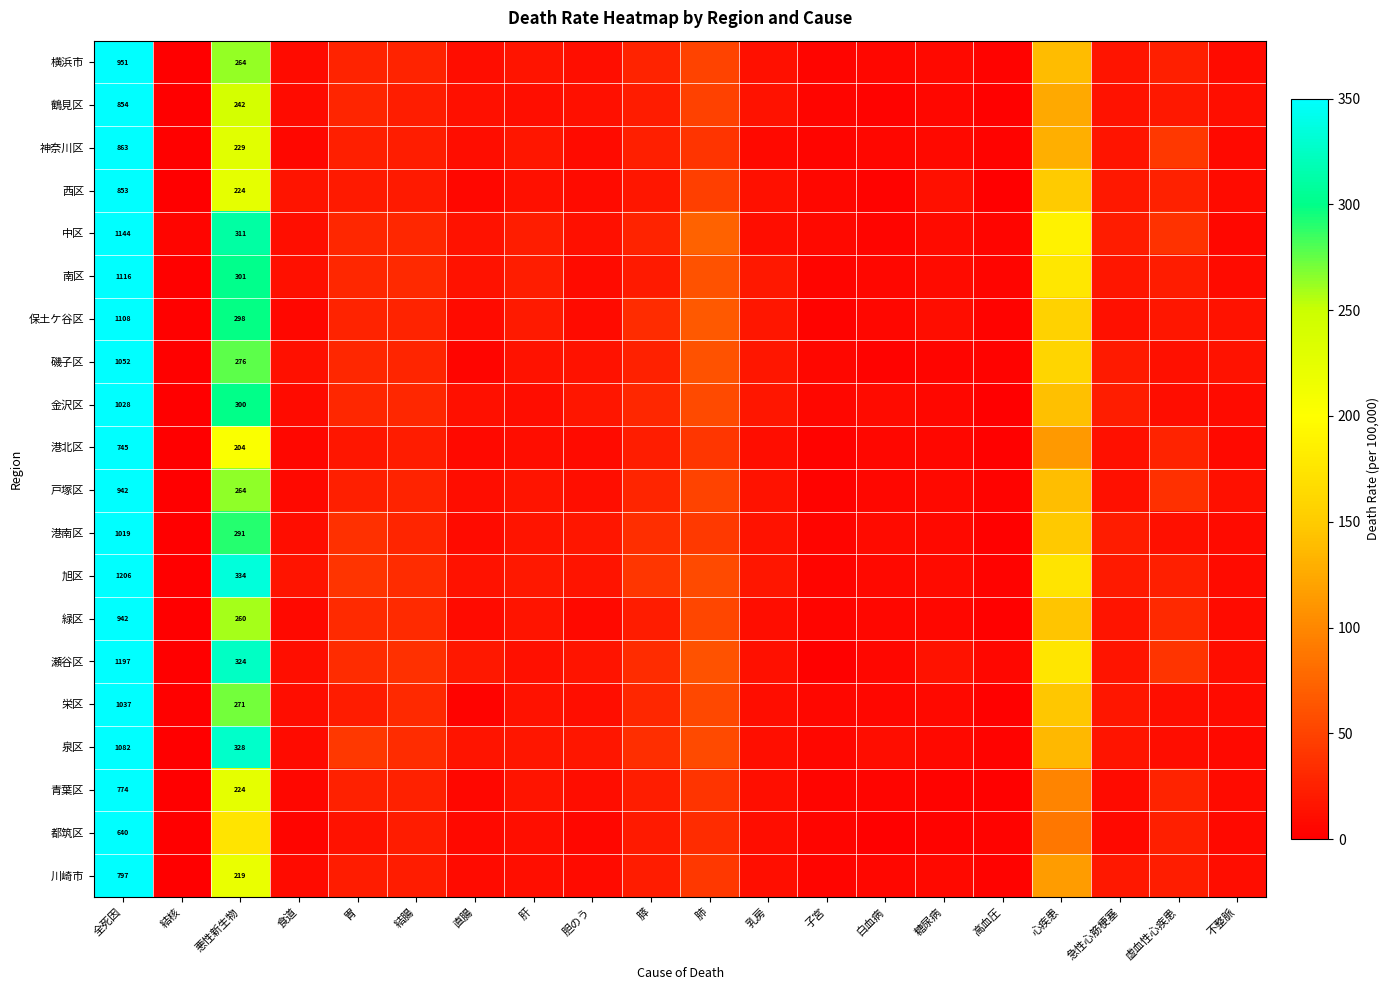

What is the sum of the 金沢区 values at 直腸 and 虚血性心疾患?

23.3